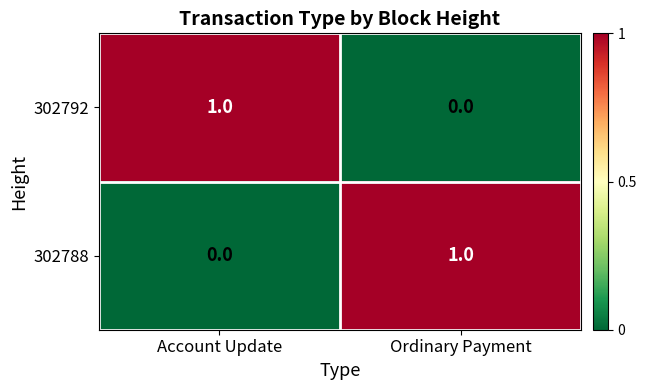

Is the value of 302792 at Account Update greater than the value of 302788 at Account Update?

Yes